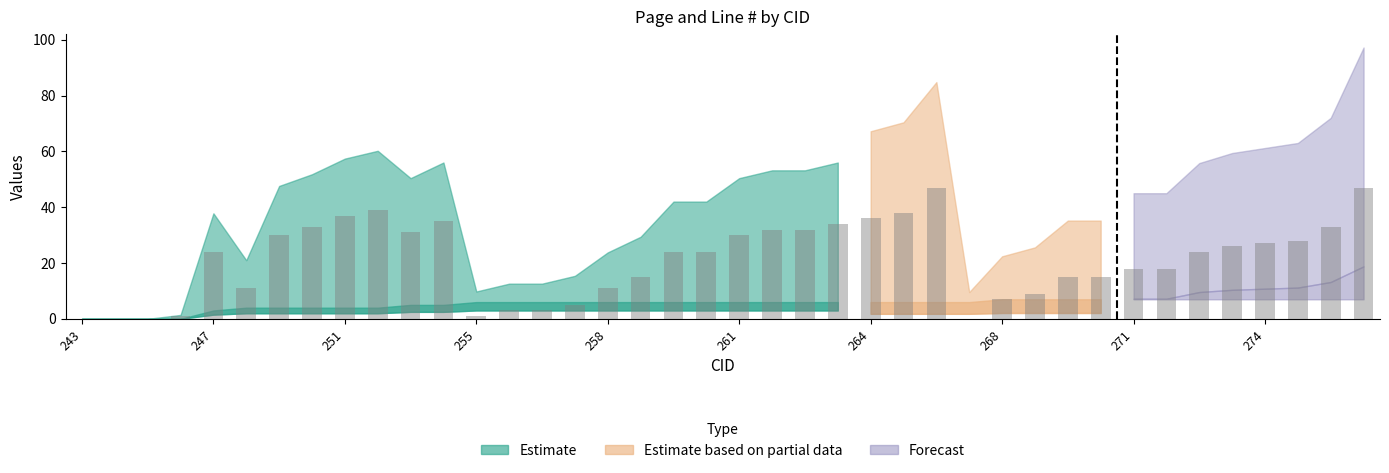

What is the maximum value shown in the chart?

47